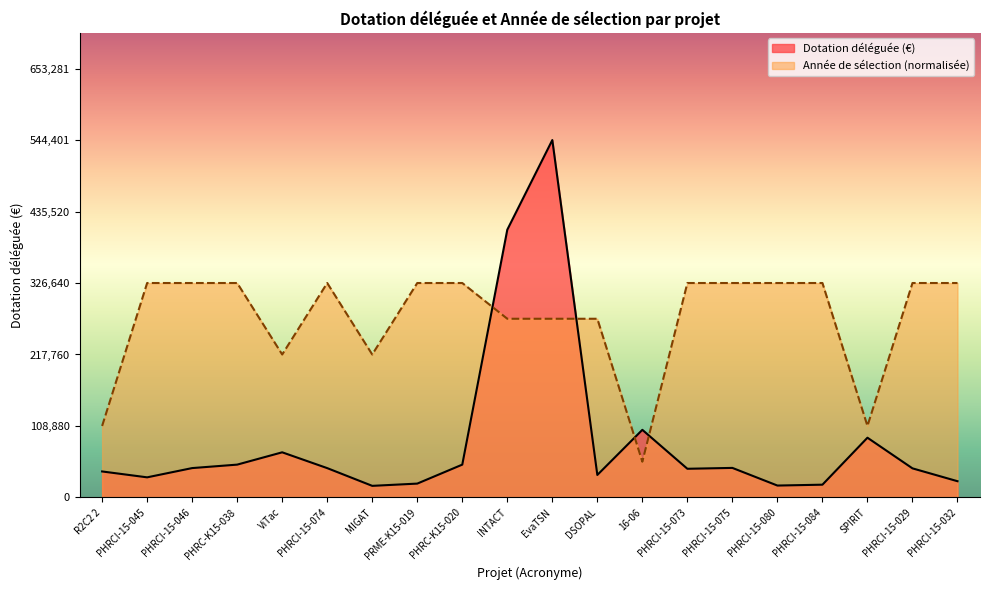

Reading right to left, list all the values displayed in this chart.

Dotation déléguée: PHRCI-15-032=24740.0	PHRCI-15-029=44316.0	SPIRIT=91000.0	PHRCI-15-084=19450.0	PHRCI-15-080=18122.0	PHRCI-15-075=45000.0	PHRCI-15-073=43683.0	16-06=103000.0	DSOPAL=34256.0	EvaTSN=544401.0	INTACT=407852.0	PHRC-K15-020=50000.0	PRME-K15-019=21095.0	MIGAT=17667.0	PHRCI-15-074=44675.0	ViTac=68759.0	PHRC-K15-038=50000.0	PHRCI-15-046=44733.0	PHRCI-15-045=30634.0	R2C2 2=39600.0
Année de sélection: PHRCI-15-032=326640.6	PHRCI-15-029=326640.6	SPIRIT=108880.2	PHRCI-15-084=326640.6	PHRCI-15-080=326640.6	PHRCI-15-075=326640.6	PHRCI-15-073=326640.6	16-06=54440.1	DSOPAL=272200.5	EvaTSN=272200.5	INTACT=272200.5	PHRC-K15-020=326640.6	PRME-K15-019=326640.6	MIGAT=217760.4	PHRCI-15-074=326640.6	ViTac=217760.4	PHRC-K15-038=326640.6	PHRCI-15-046=326640.6	PHRCI-15-045=326640.6	R2C2 2=108880.2